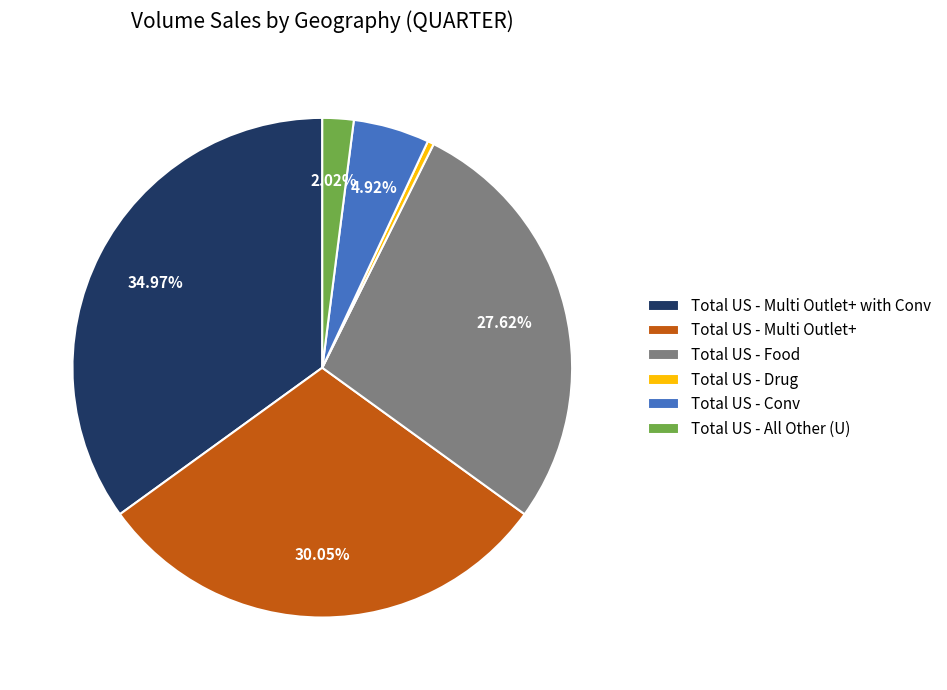

Is it true that Total US - Food is 28% of the pie?

True